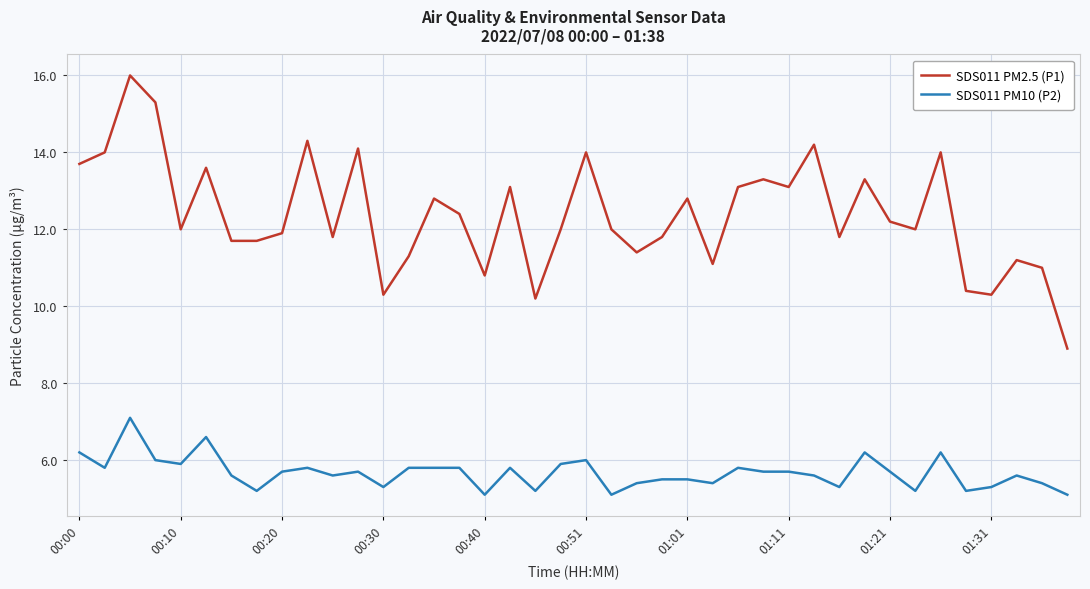

Does the chart have visible grid lines?

Yes